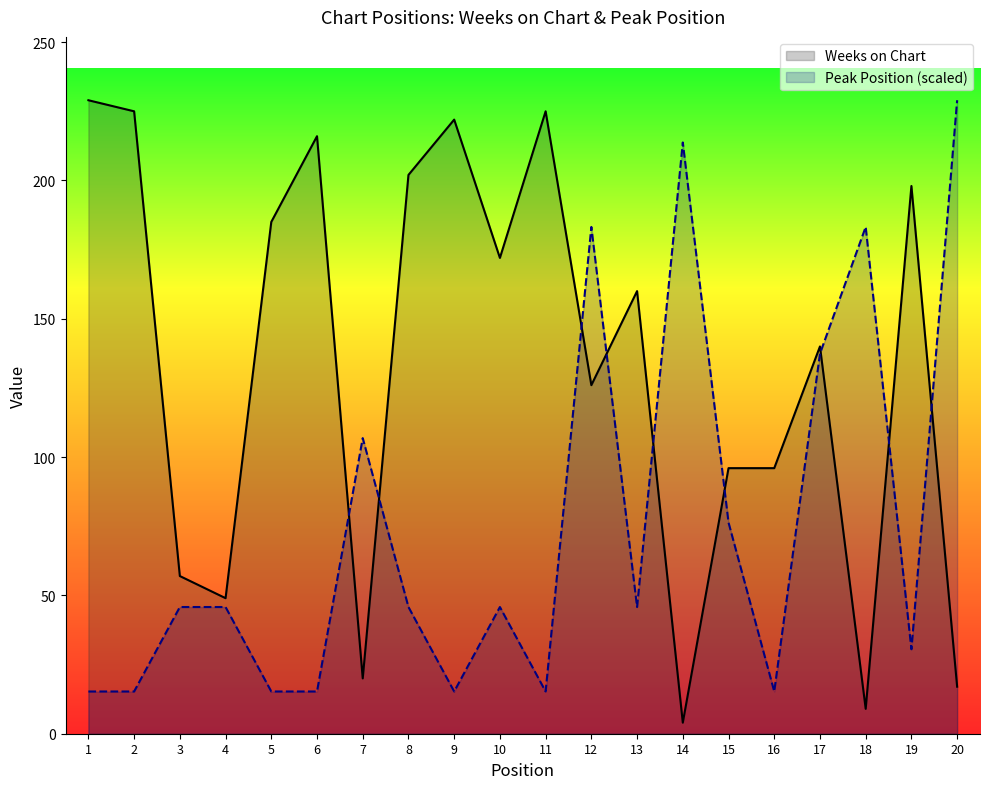

Which has a higher value, 12 or 6?

6